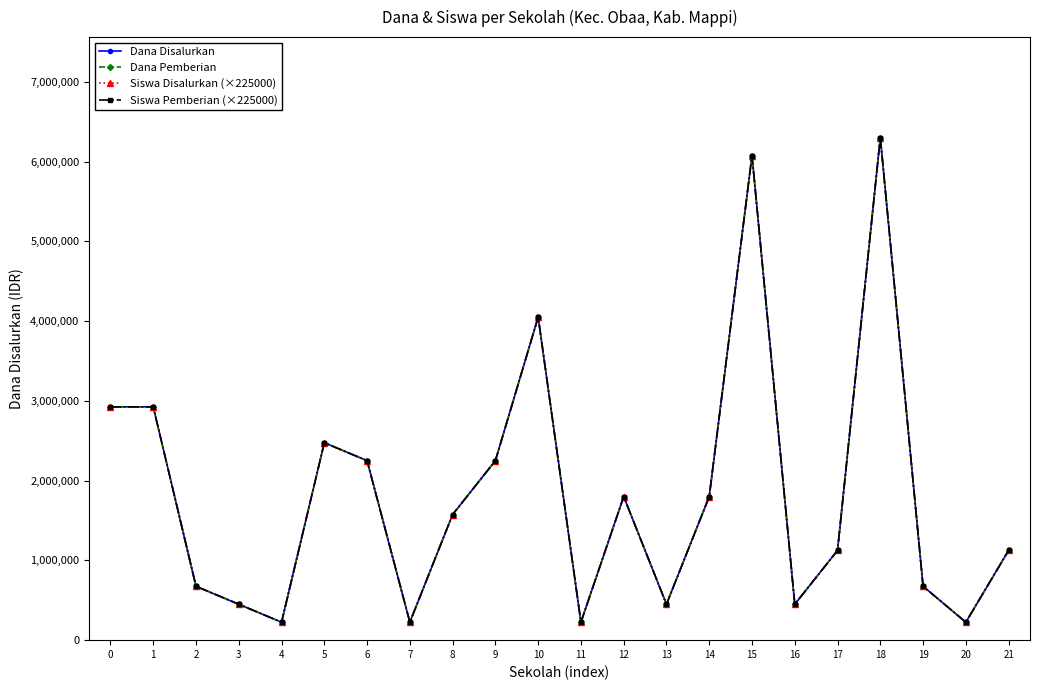

Does the chart have visible grid lines?

No